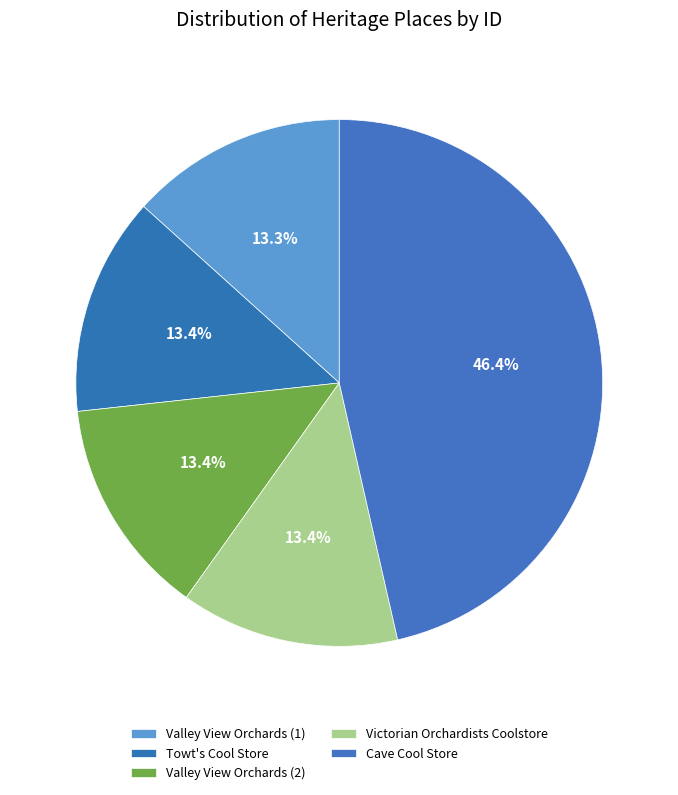

How many slices are in this pie chart?

5